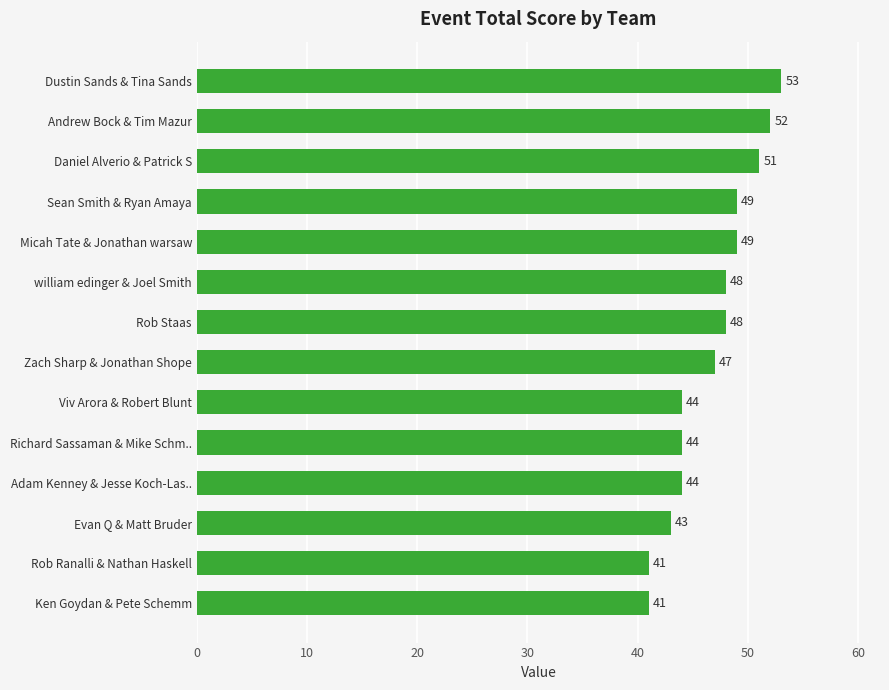

How many values are below 48?

7